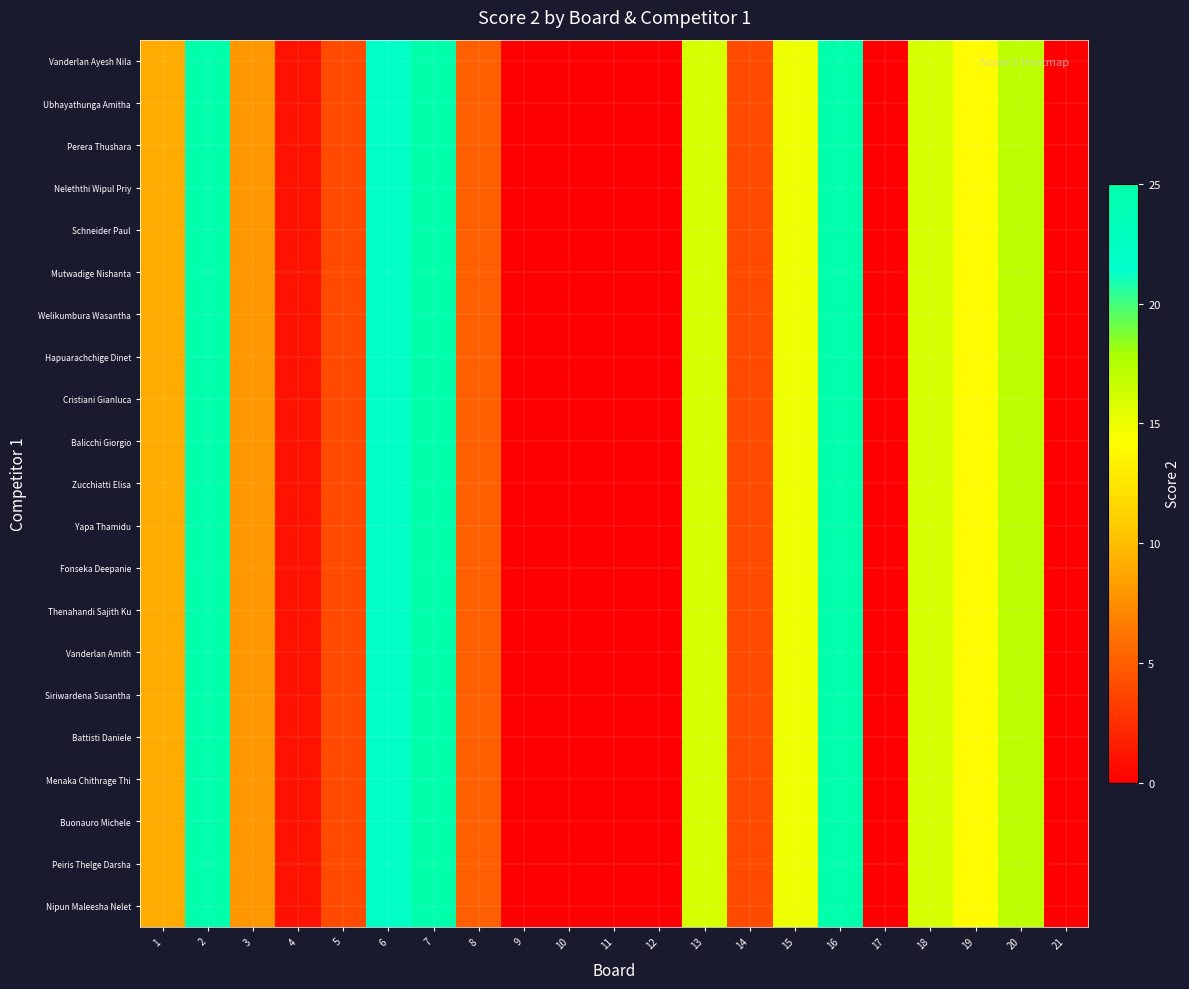

Reading right to left, extract all data points from this chart.

Vanderlan Ayesh Nila: 21=0	20=17	19=14	18=16	17=0	16=25	15=15	14=4	13=16	12=0	11=0	10=0	9=0	8=5	7=25	6=22	5=4	4=1	3=8	2=25	1=9
Ubhayathunga Amitha: 21=0	20=17	19=14	18=16	17=0	16=25	15=15	14=4	13=16	12=0	11=0	10=0	9=0	8=5	7=25	6=22	5=4	4=1	3=8	2=25	1=9
Perera Thushara: 21=0	20=17	19=14	18=16	17=0	16=25	15=15	14=4	13=16	12=0	11=0	10=0	9=0	8=5	7=25	6=22	5=4	4=1	3=8	2=25	1=9
Neleththi Wipul Priy: 21=0	20=17	19=14	18=16	17=0	16=25	15=15	14=4	13=16	12=0	11=0	10=0	9=0	8=5	7=25	6=22	5=4	4=1	3=8	2=25	1=9
Schneider Paul: 21=0	20=17	19=14	18=16	17=0	16=25	15=15	14=4	13=16	12=0	11=0	10=0	9=0	8=5	7=25	6=22	5=4	4=1	3=8	2=25	1=9
Mutwadige Nishanta: 21=0	20=17	19=14	18=16	17=0	16=25	15=15	14=4	13=16	12=0	11=0	10=0	9=0	8=5	7=25	6=22	5=4	4=1	3=8	2=25	1=9
Welikumbura Wasantha: 21=0	20=17	19=14	18=16	17=0	16=25	15=15	14=4	13=16	12=0	11=0	10=0	9=0	8=5	7=25	6=22	5=4	4=1	3=8	2=25	1=9
Hapuarachchige Dinet: 21=0	20=17	19=14	18=16	17=0	16=25	15=15	14=4	13=16	12=0	11=0	10=0	9=0	8=5	7=25	6=22	5=4	4=1	3=8	2=25	1=9
Cristiani Gianluca: 21=0	20=17	19=14	18=16	17=0	16=25	15=15	14=4	13=16	12=0	11=0	10=0	9=0	8=5	7=25	6=22	5=4	4=1	3=8	2=25	1=9
Balicchi Giorgio: 21=0	20=17	19=14	18=16	17=0	16=25	15=15	14=4	13=16	12=0	11=0	10=0	9=0	8=5	7=25	6=22	5=4	4=1	3=8	2=25	1=9
Zucchiatti Elisa: 21=0	20=17	19=14	18=16	17=0	16=25	15=15	14=4	13=16	12=0	11=0	10=0	9=0	8=5	7=25	6=22	5=4	4=1	3=8	2=25	1=9
Yapa Thamidu: 21=0	20=17	19=14	18=16	17=0	16=25	15=15	14=4	13=16	12=0	11=0	10=0	9=0	8=5	7=25	6=22	5=4	4=1	3=8	2=25	1=9
Fonseka Deepanie: 21=0	20=17	19=14	18=16	17=0	16=25	15=15	14=4	13=16	12=0	11=0	10=0	9=0	8=5	7=25	6=22	5=4	4=1	3=8	2=25	1=9
Thenahandi Sajith Ku: 21=0	20=17	19=14	18=16	17=0	16=25	15=15	14=4	13=16	12=0	11=0	10=0	9=0	8=5	7=25	6=22	5=4	4=1	3=8	2=25	1=9
Vanderlan Amith: 21=0	20=17	19=14	18=16	17=0	16=25	15=15	14=4	13=16	12=0	11=0	10=0	9=0	8=5	7=25	6=22	5=4	4=1	3=8	2=25	1=9
Siriwardena Susantha: 21=0	20=17	19=14	18=16	17=0	16=25	15=15	14=4	13=16	12=0	11=0	10=0	9=0	8=5	7=25	6=22	5=4	4=1	3=8	2=25	1=9
Battisti Daniele: 21=0	20=17	19=14	18=16	17=0	16=25	15=15	14=4	13=16	12=0	11=0	10=0	9=0	8=5	7=25	6=22	5=4	4=1	3=8	2=25	1=9
Menaka Chithrage Thi: 21=0	20=17	19=14	18=16	17=0	16=25	15=15	14=4	13=16	12=0	11=0	10=0	9=0	8=5	7=25	6=22	5=4	4=1	3=8	2=25	1=9
Buonauro Michele: 21=0	20=17	19=14	18=16	17=0	16=25	15=15	14=4	13=16	12=0	11=0	10=0	9=0	8=5	7=25	6=22	5=4	4=1	3=8	2=25	1=9
Peiris Thelge Darsha: 21=0	20=17	19=14	18=16	17=0	16=25	15=15	14=4	13=16	12=0	11=0	10=0	9=0	8=5	7=25	6=22	5=4	4=1	3=8	2=25	1=9
Nipun Maleesha Nelet: 21=0	20=17	19=14	18=16	17=0	16=25	15=15	14=4	13=16	12=0	11=0	10=0	9=0	8=5	7=25	6=22	5=4	4=1	3=8	2=25	1=9